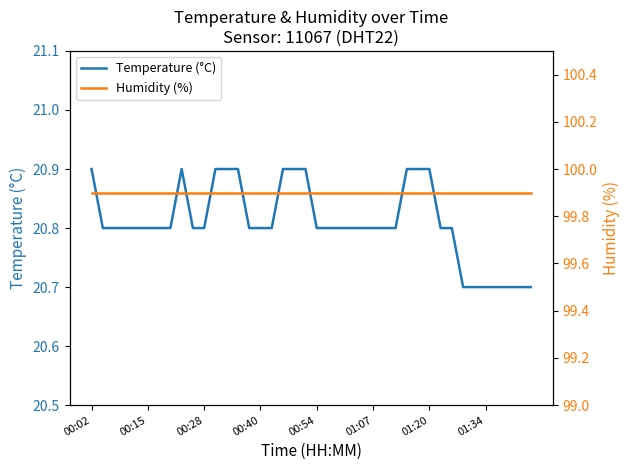

True or false: Temperature (°C) has a value of 4.5 at 01:20.

False